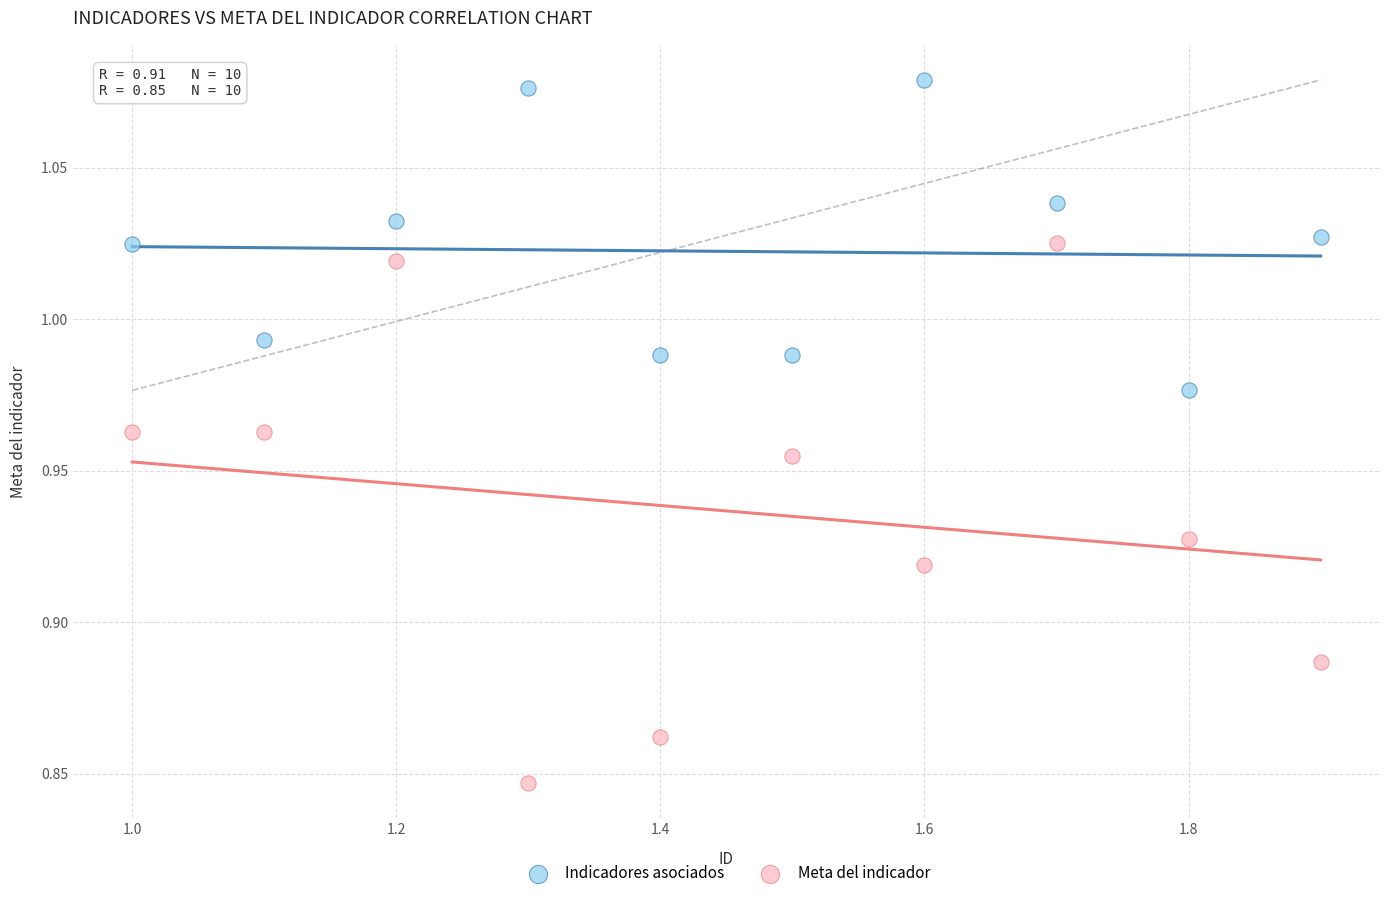

Which series reaches the maximum Y coordinate?

Indicadores asociados